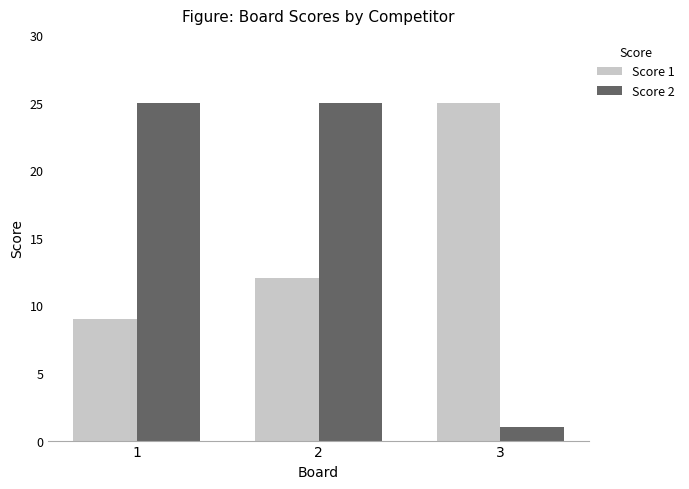

What value does the Score 1 series have at 3, to the nearest 5?

25